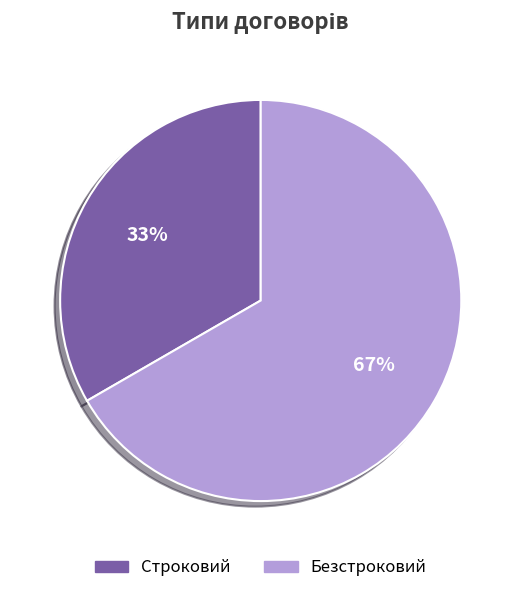

Does Строковий account for over 50% of the chart?

No